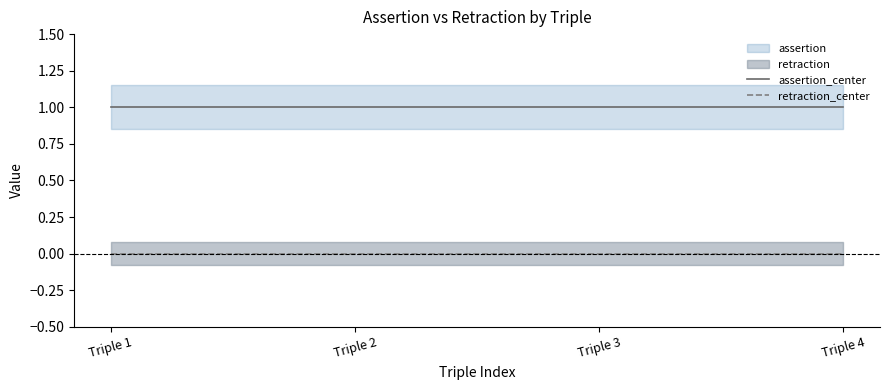

At which category does the chart reach its minimum across all series?

Triple 1